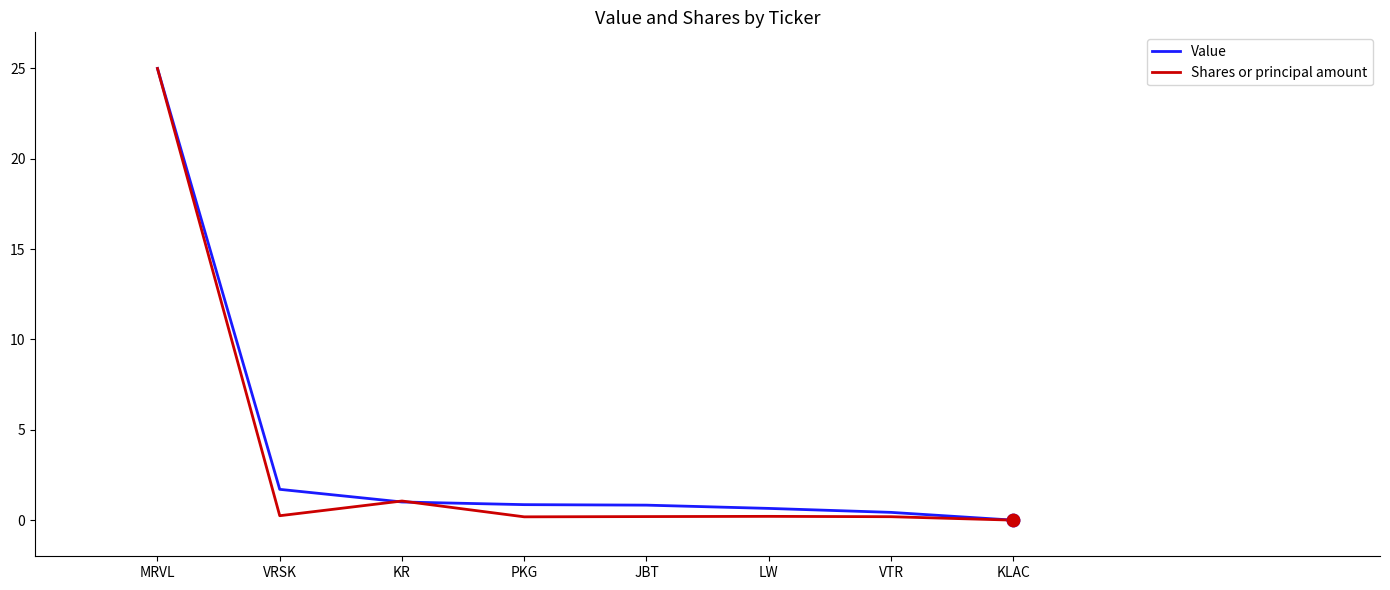

Is the value of Value at VRSK greater than the value of Shares or principal amount at VRSK?

Yes